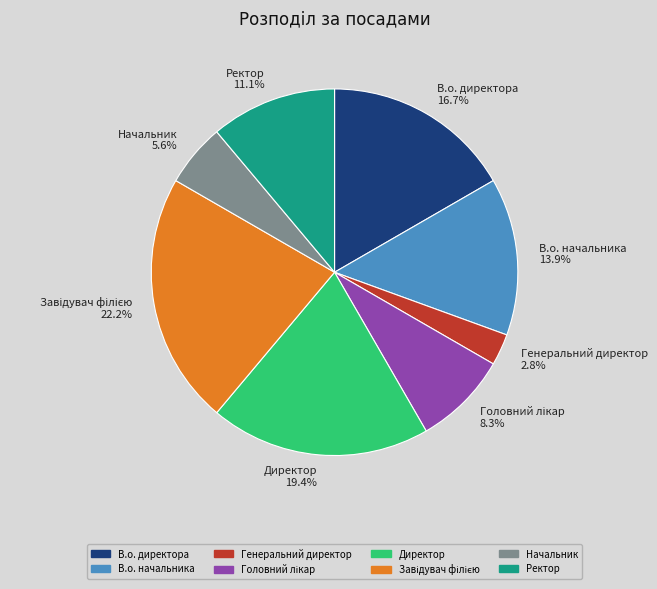

What percentage do В.о. директора 16.7% and Ректор 11.1% together represent?

27.8%